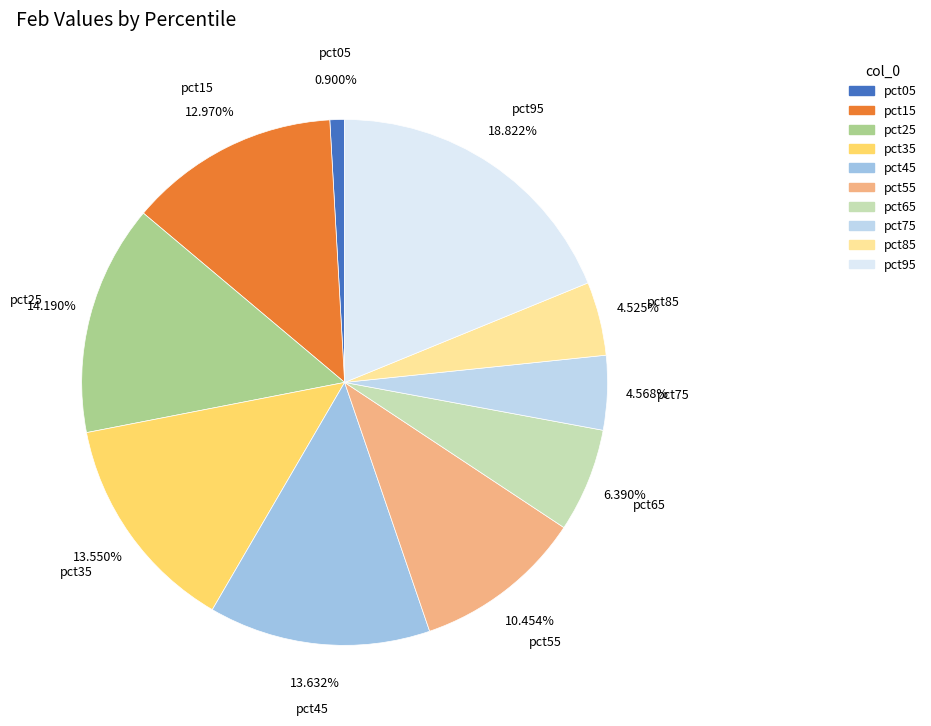

True or false: pct05 accounts for 11% of the total.

False